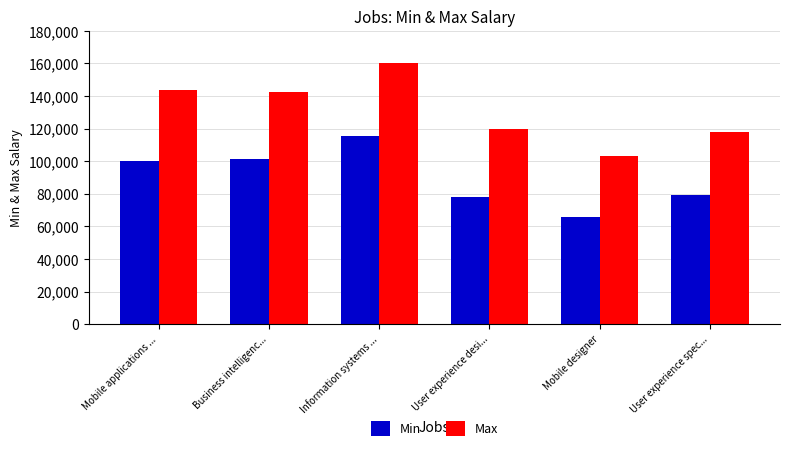

At how many categories does at least one series exceed 157961?

1